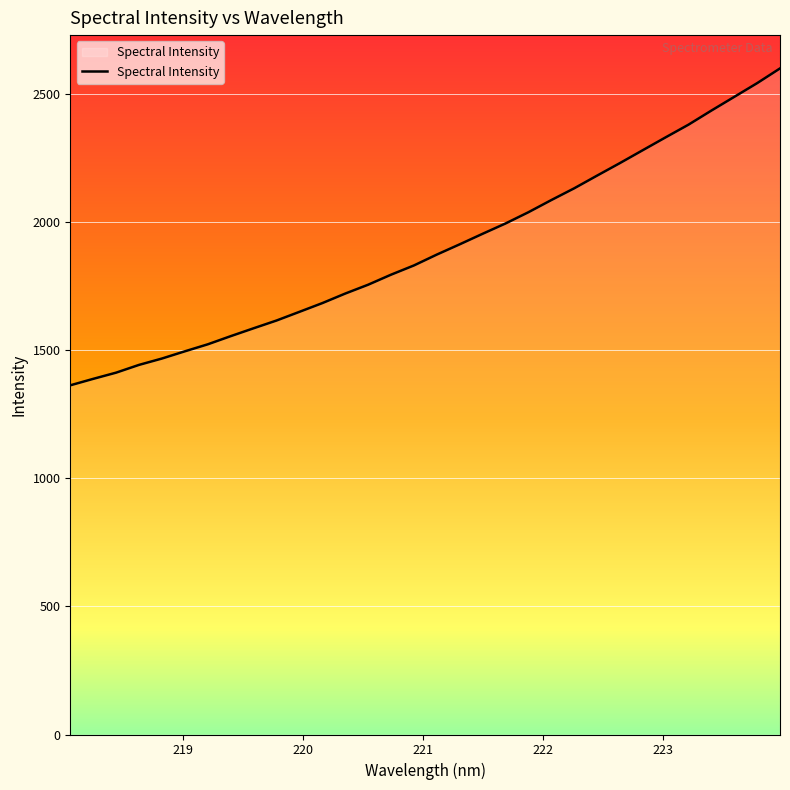

True or false: there are more than 0 points higher than both neighbors.

False